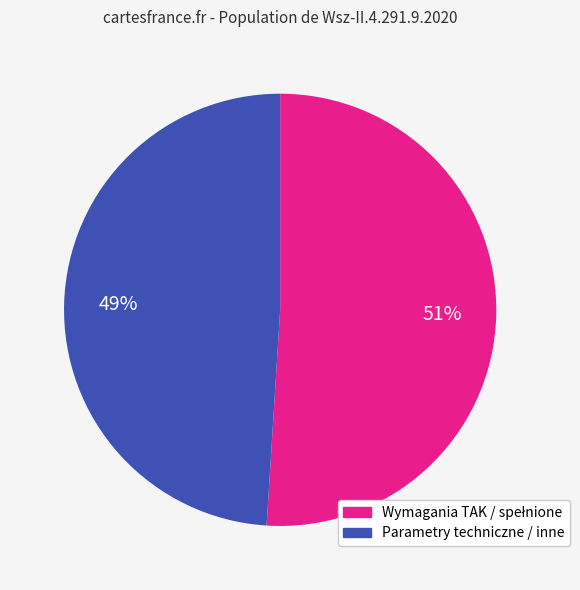

To the nearest percent, what is the average slice percentage?

50%